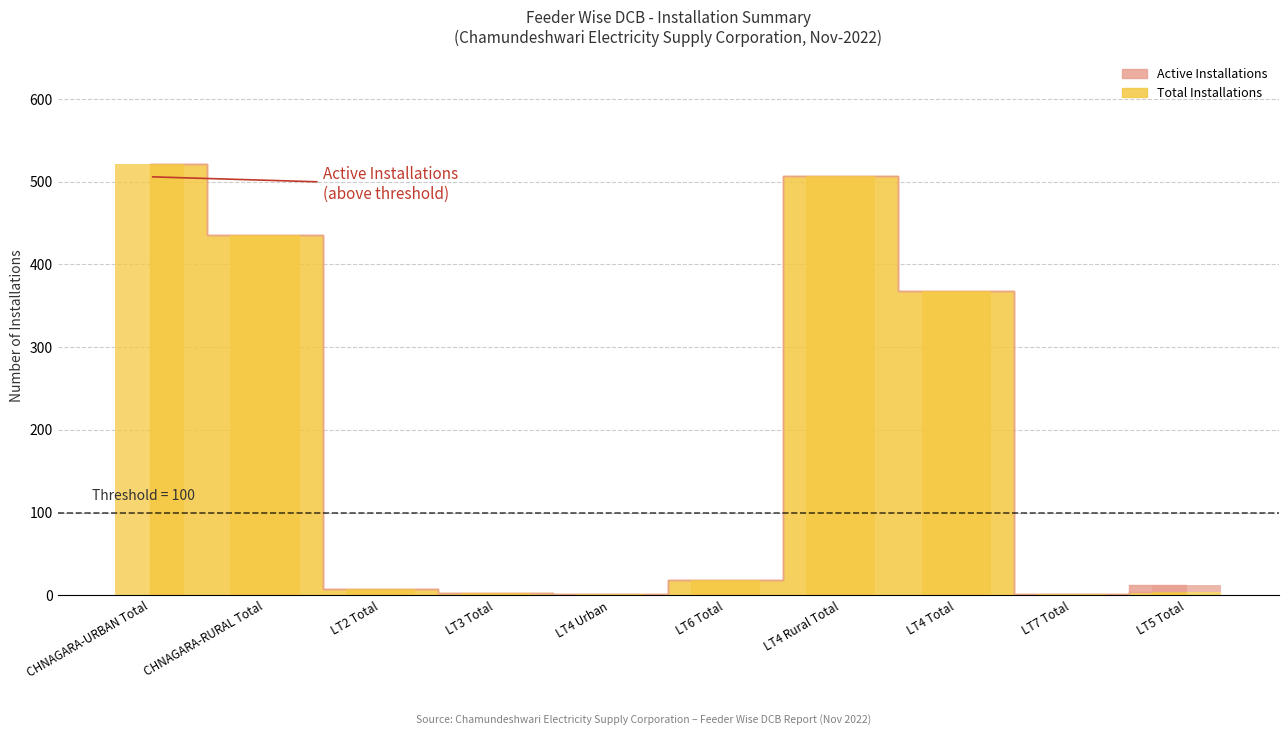

What is the sum of the values at LT3 Total and LT4 Rural Total?

510